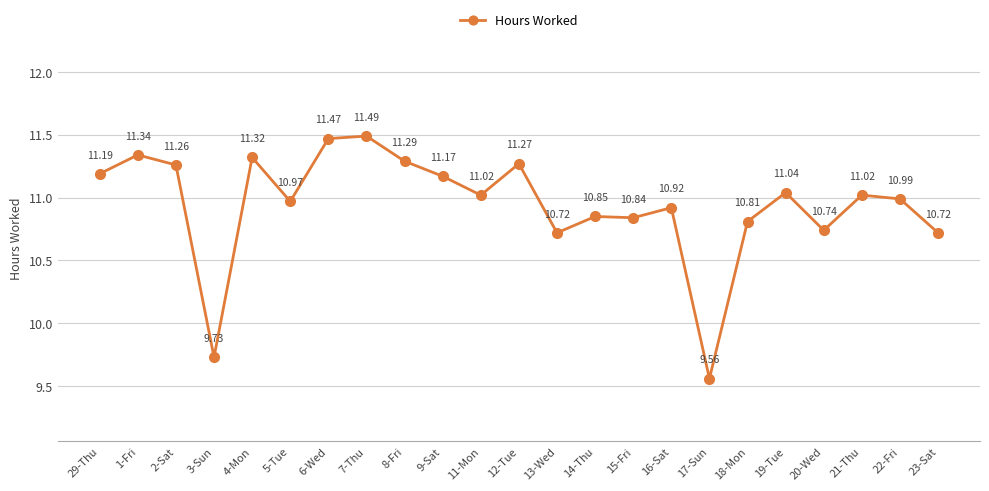

What is the difference between the maximum and minimum values?

1.9